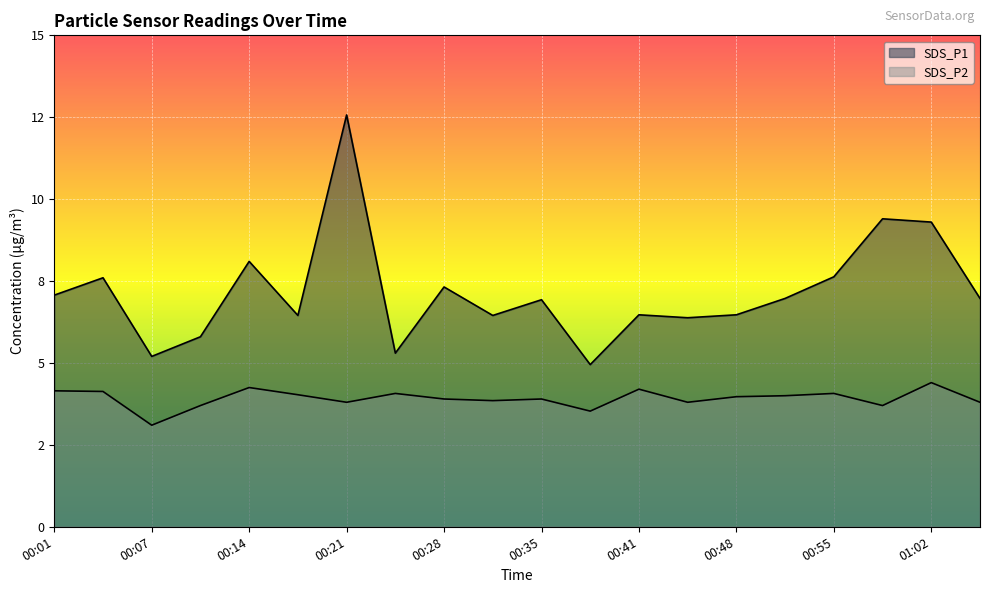

Which has a higher value, 00:55 or 00:24?

00:55